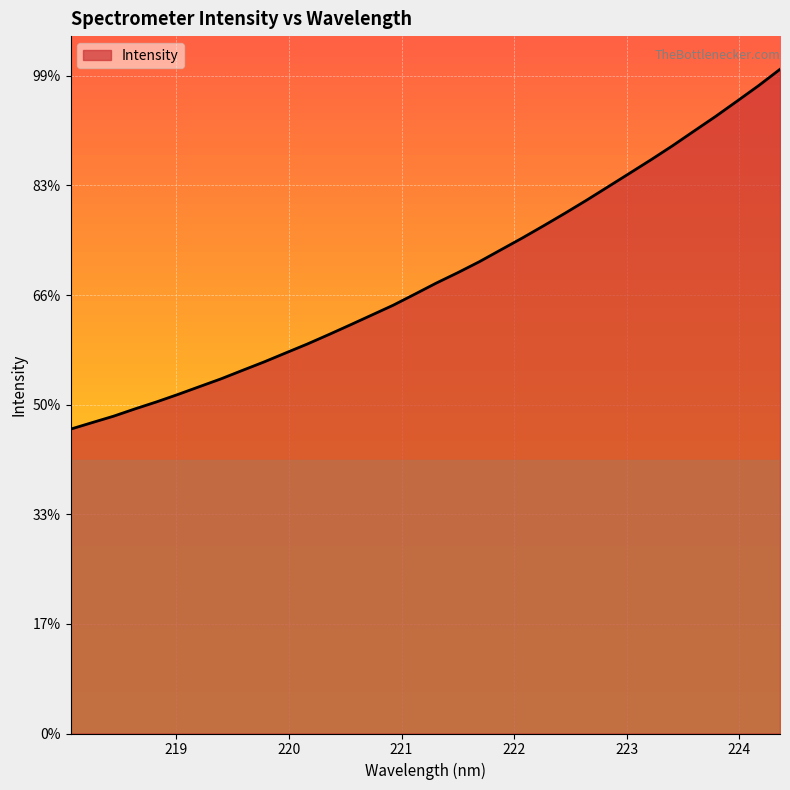

Which label corresponds to the largest value in the chart?

224.3616